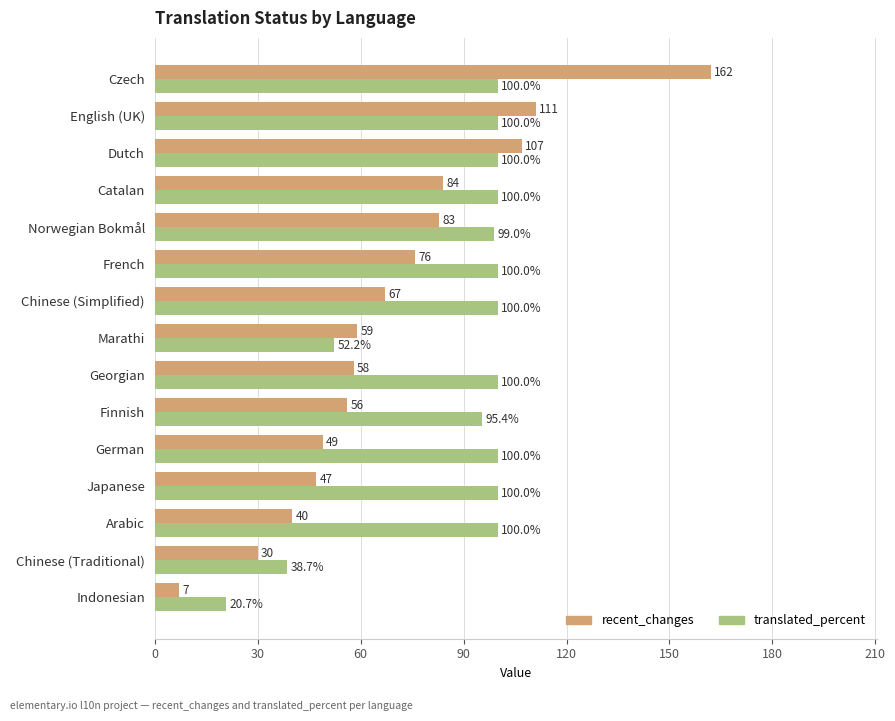

Which series has the largest range (max minus min)?

recent_changes